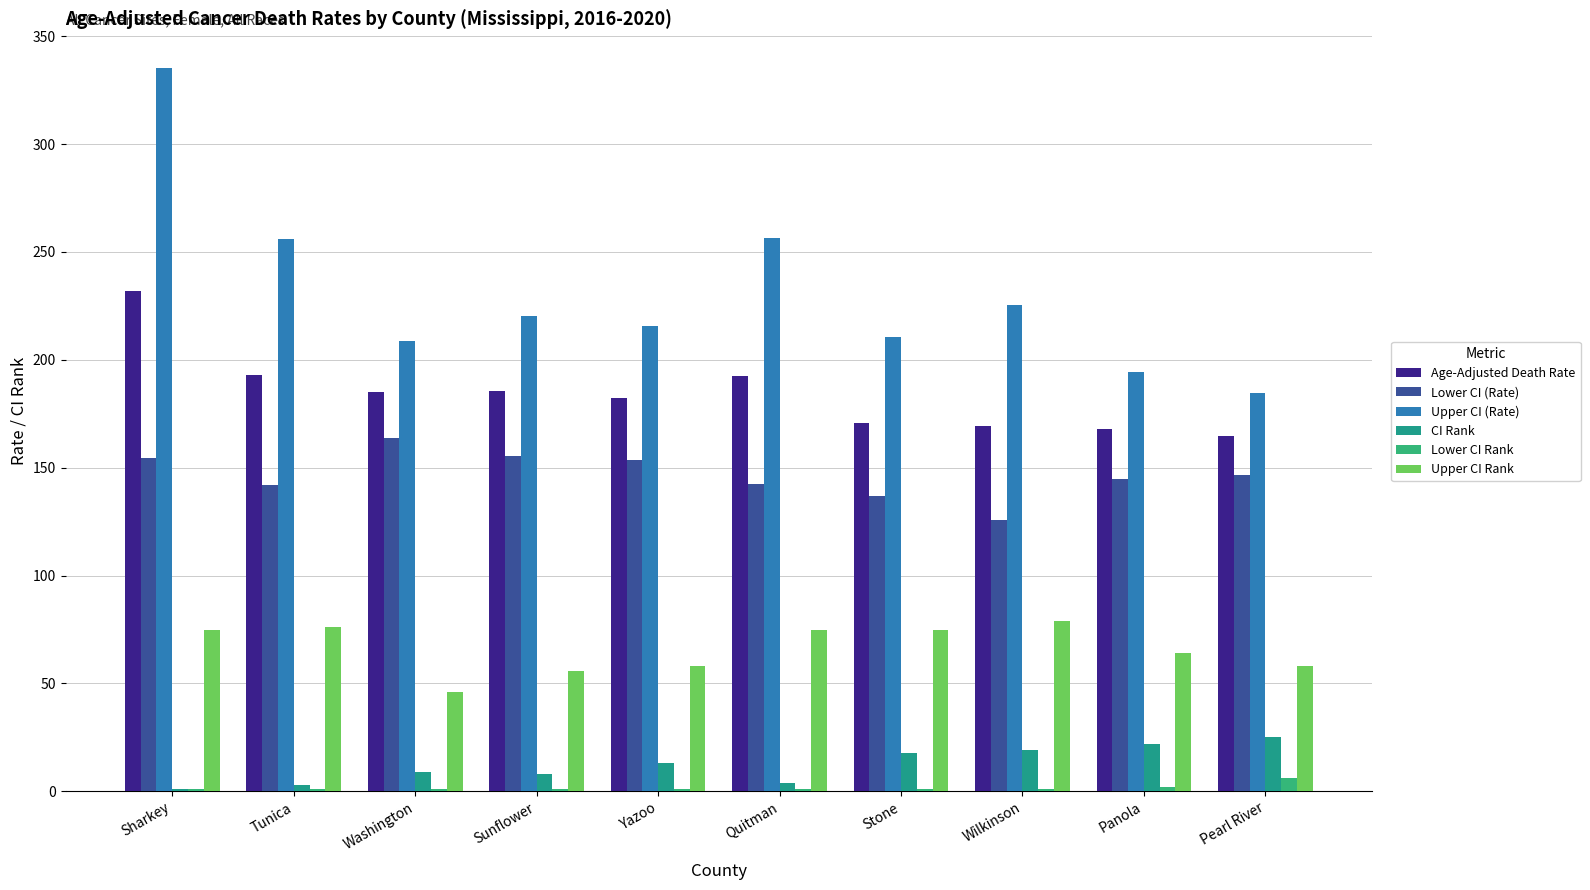

What is the approximate value of Lower CI Rank at Sharkey?

1.0